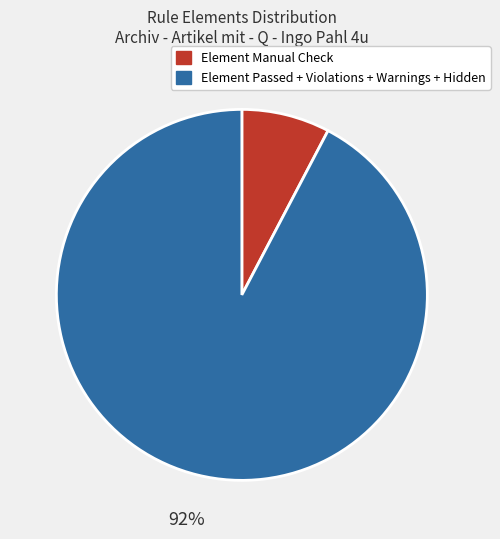

Does any single category account for the majority?

Yes